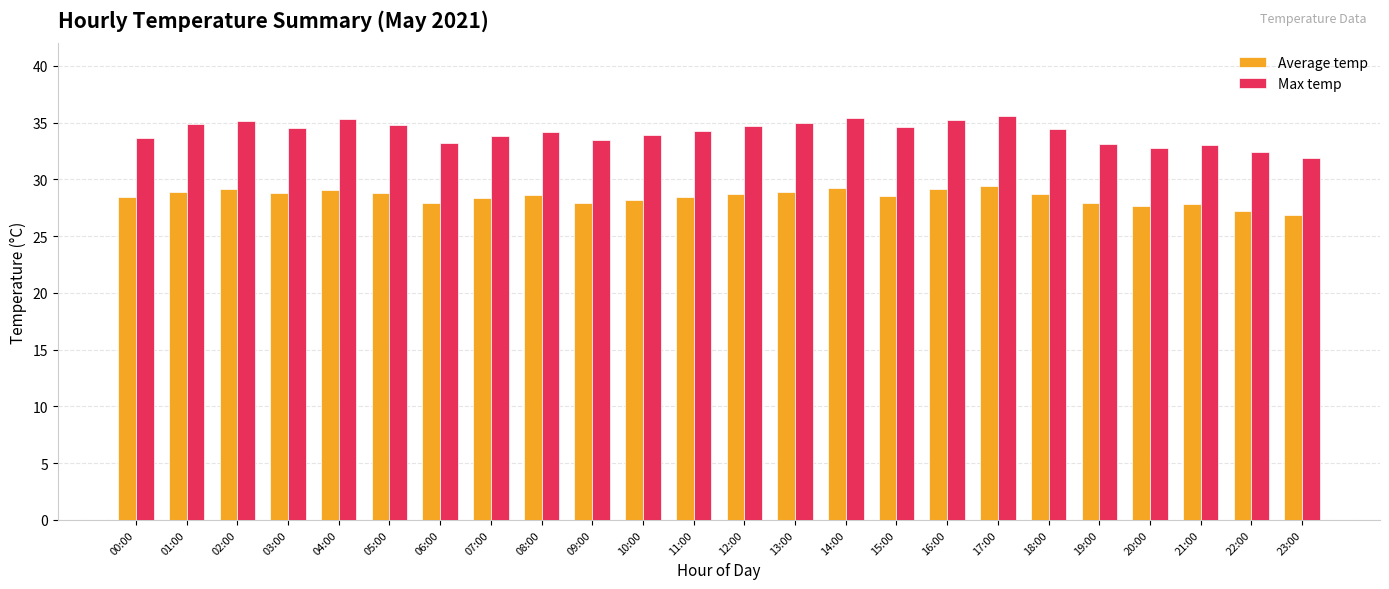

Is it true that Average temp equals 47.9 at 15:00?

False